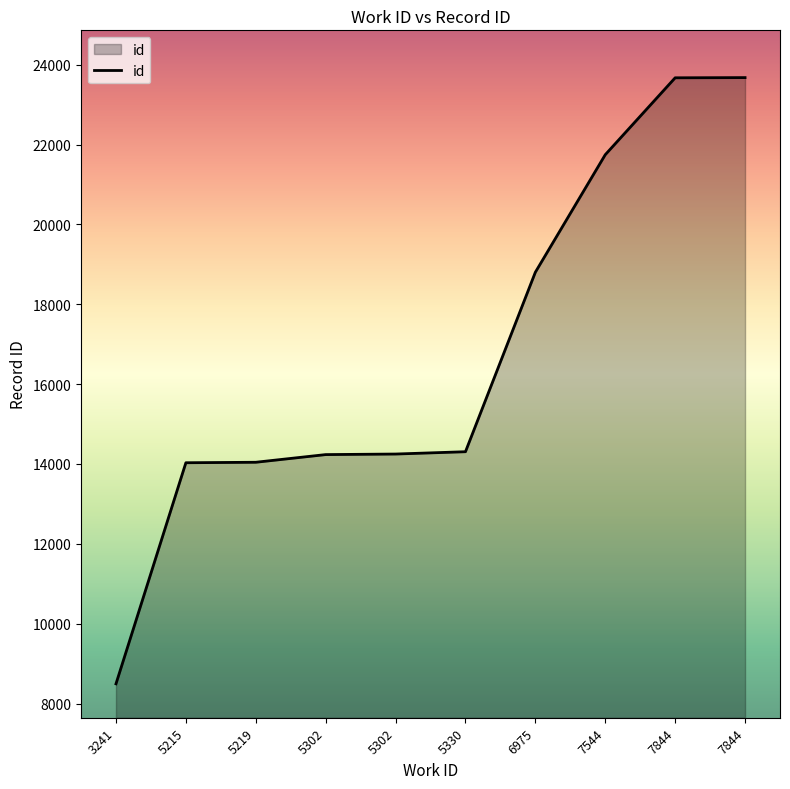

List the labels in order of value, smallest first.

3241, 5215, 5219, 5302, 5302, 5330, 6975, 7544, 7844, 7844